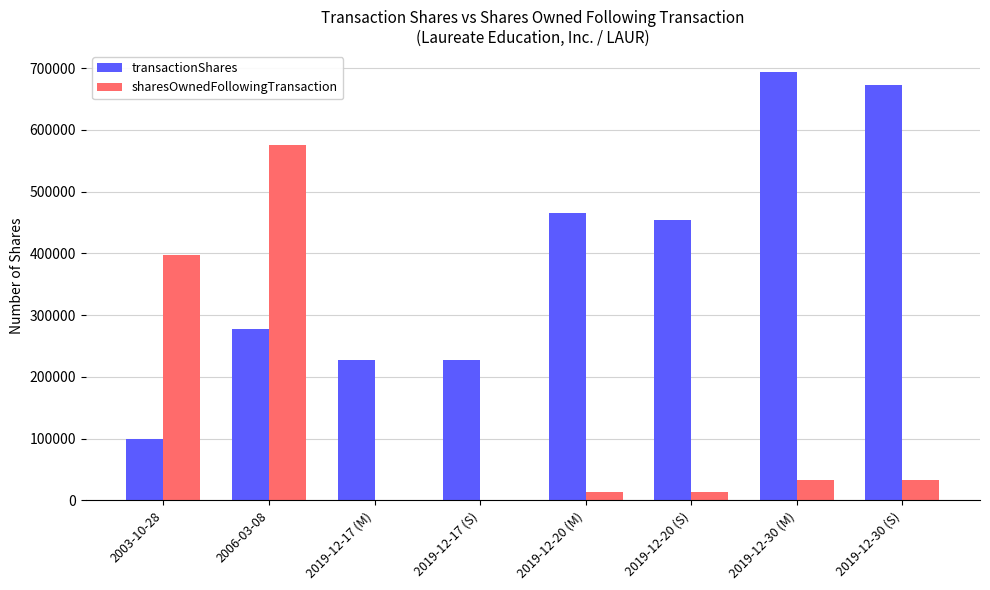

At which category is the sum across all series the highest?

2006-03-08